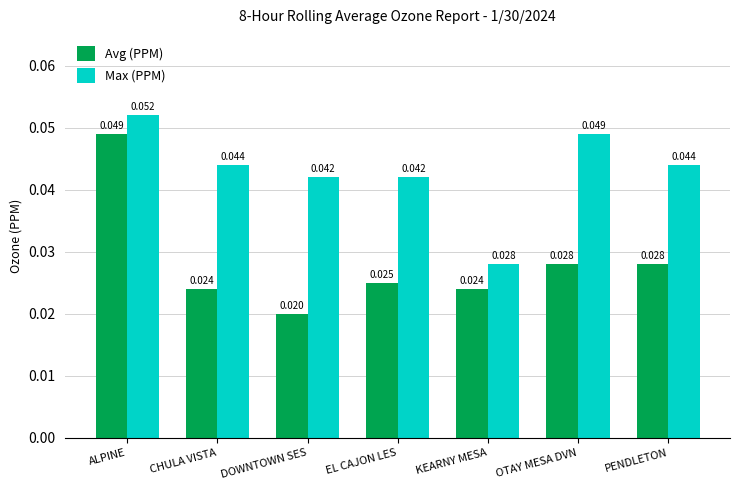

At which category is the sum across all series the highest?

ALPINE